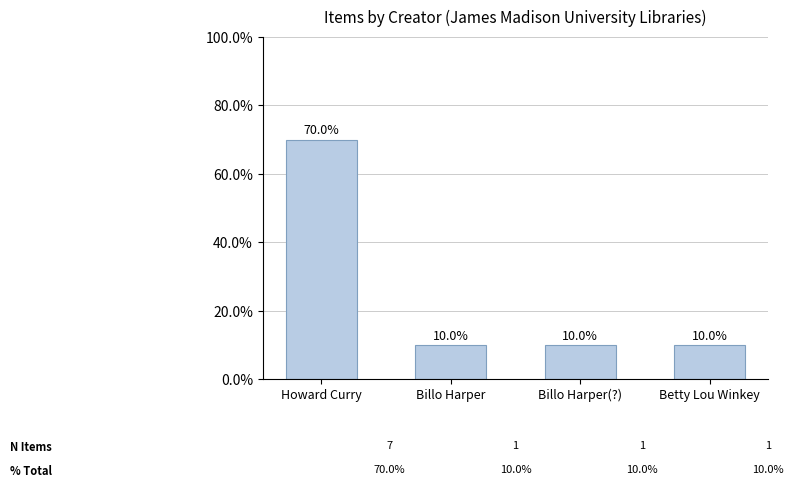

What is the label of the 2nd bar from the right?

Billo Harper(?)